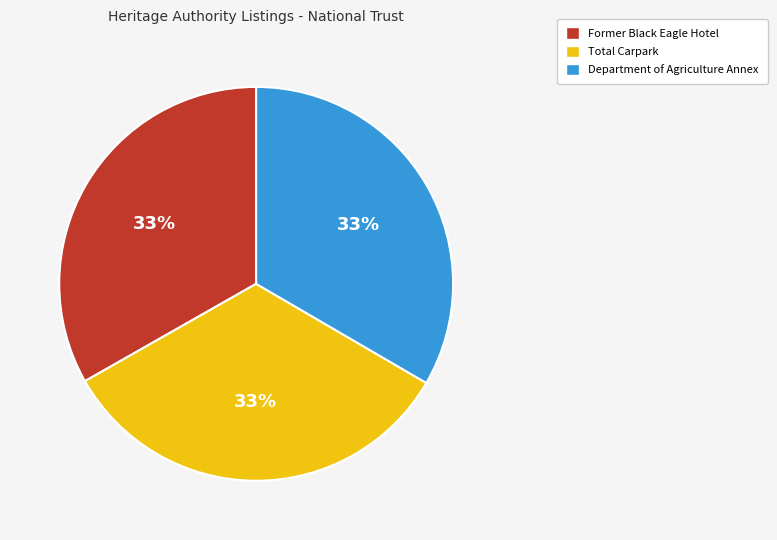

How many segments does this pie chart have?

3